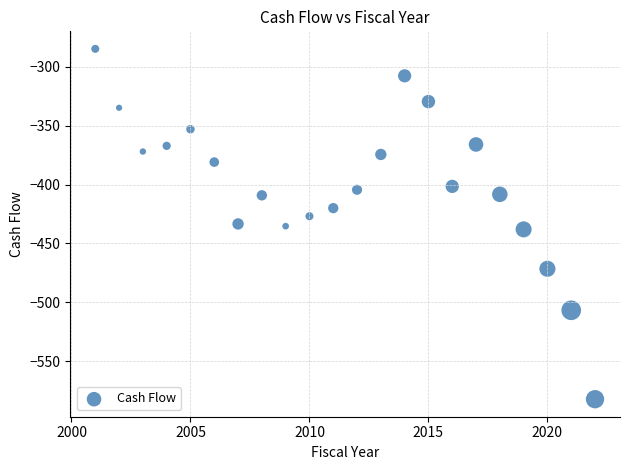

What is the range of X values (max minus min)?

21.0